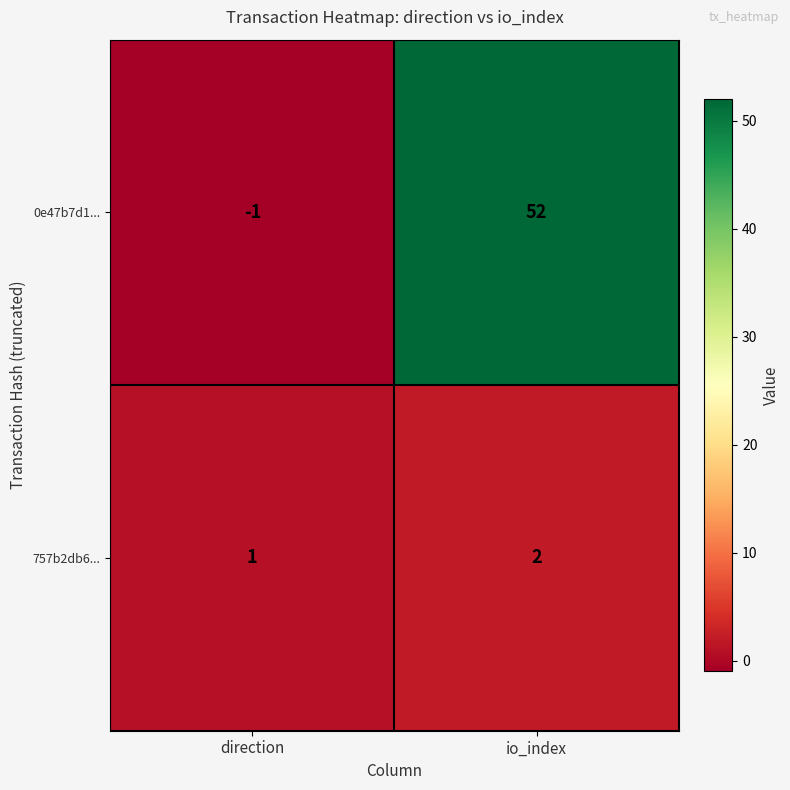

How many data points does each series have?

2